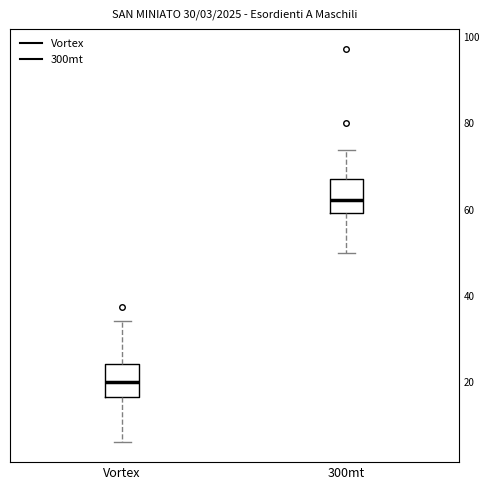

Which box has the highest median line?

300mt